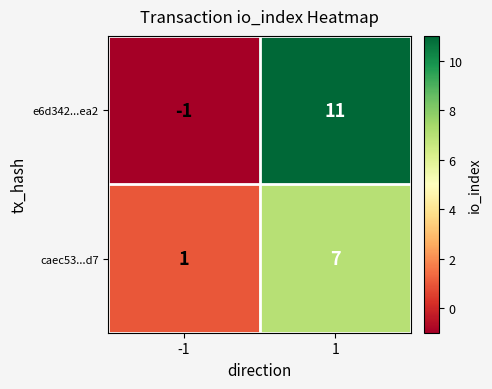

Which series has the largest total across all categories?

e6d342...ea2